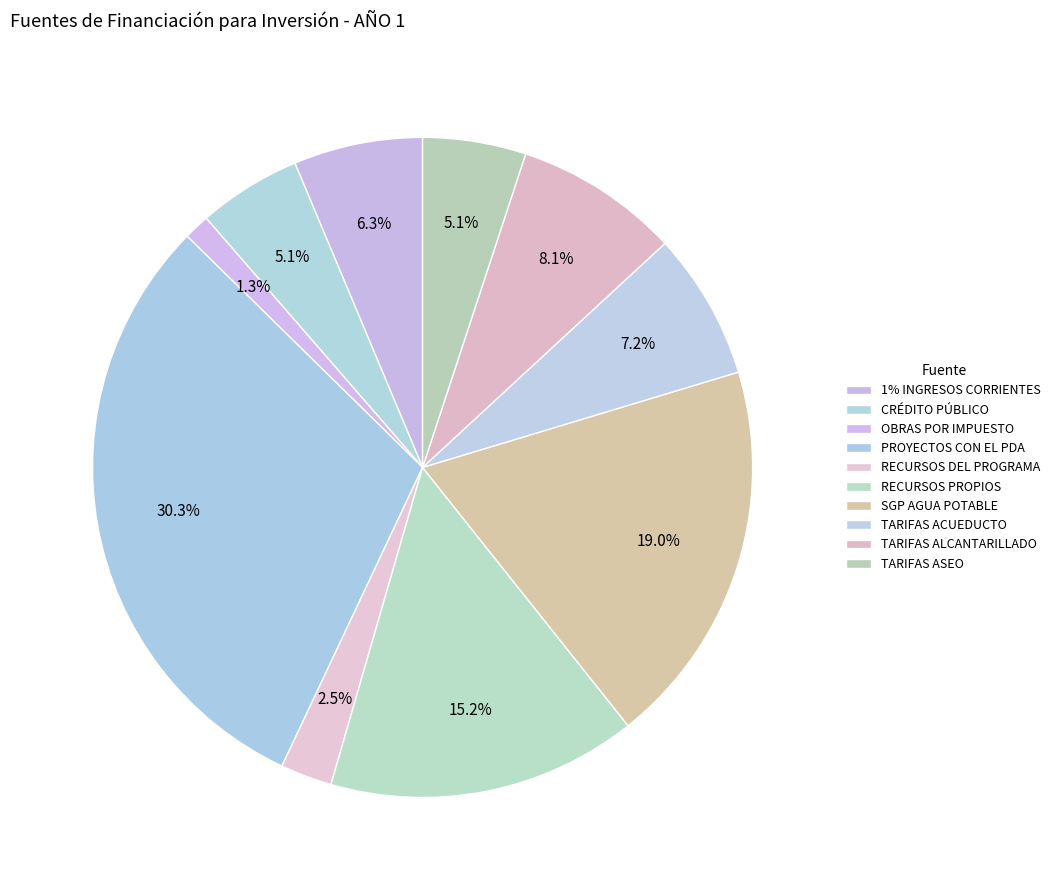

Do PROYECTOS CON EL PDA and TARIFAS ALCANTARILLADO together represent more than half of the pie?

No